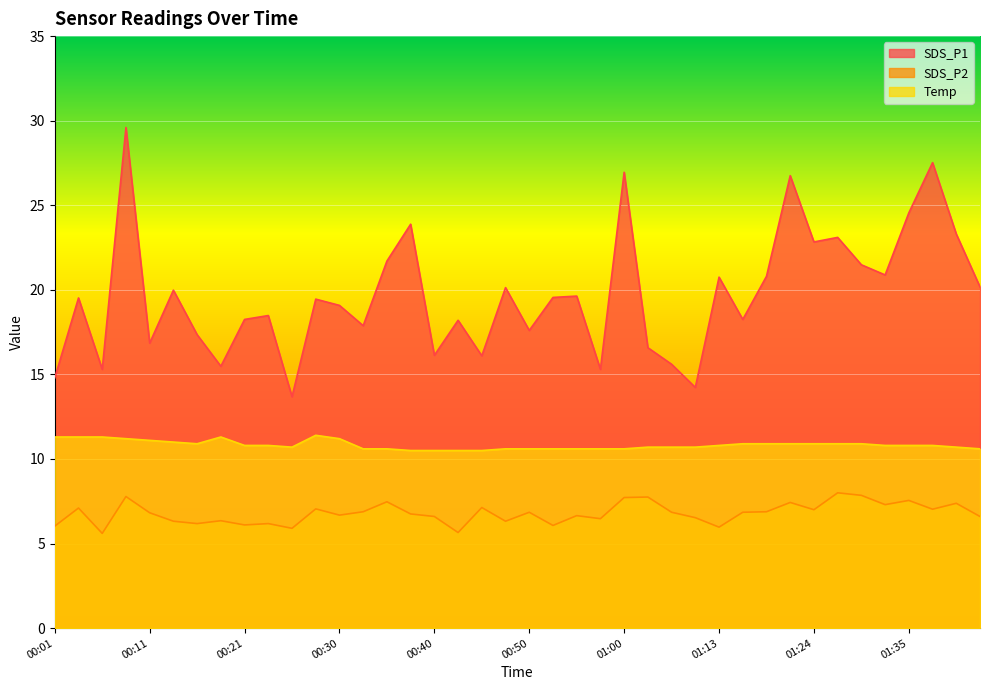

Rank the series by their average value, from lowest to highest.

SDS_P2, Temp, SDS_P1